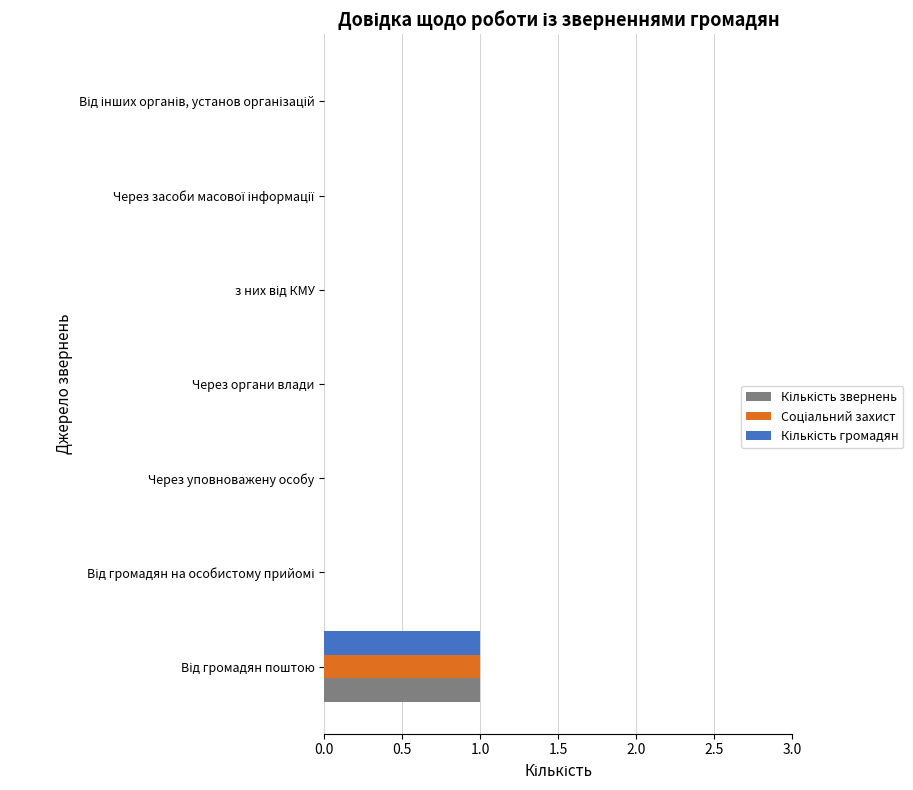

Reading left to right, list all the values displayed in this chart.

Кількість звернень: 1	0	0	0	0	0	0
Соціальний захист: 1	0	0	0	0	0	0
Кількість громадян: 1	0	0	0	0	0	0